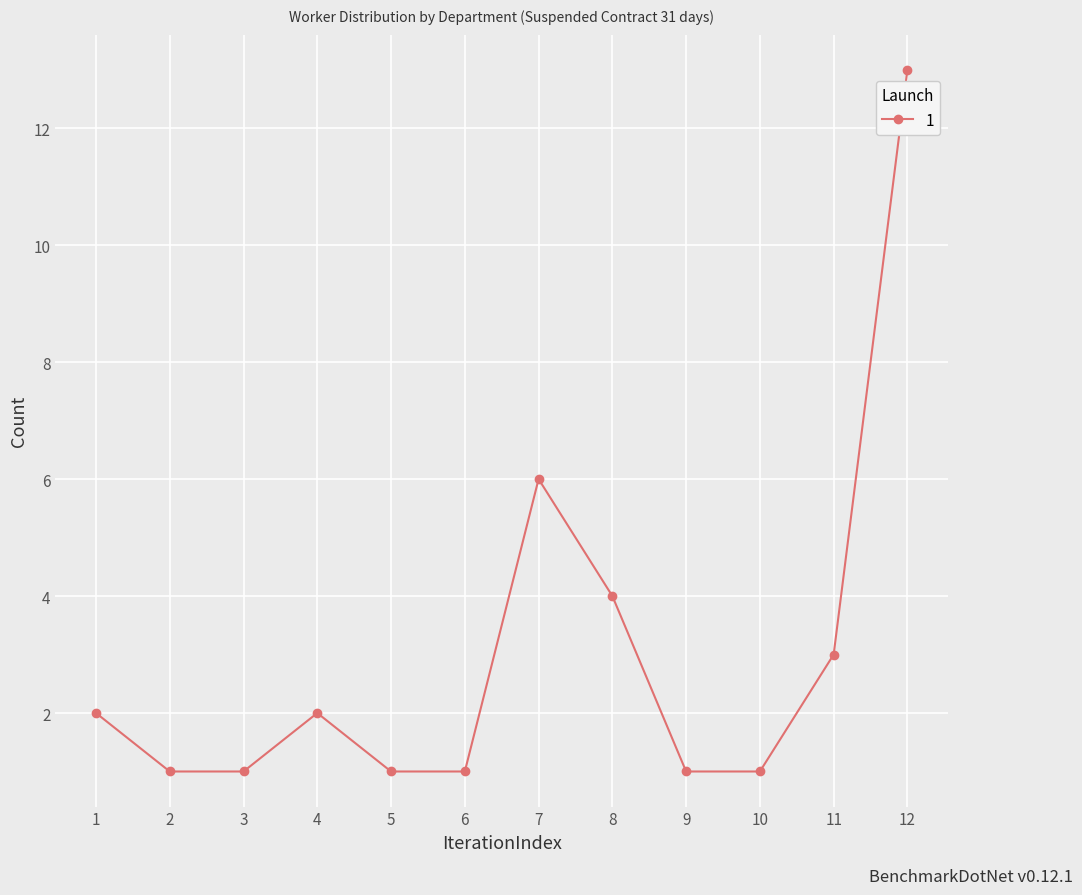

At which category does the chart reach its peak across all series?

12